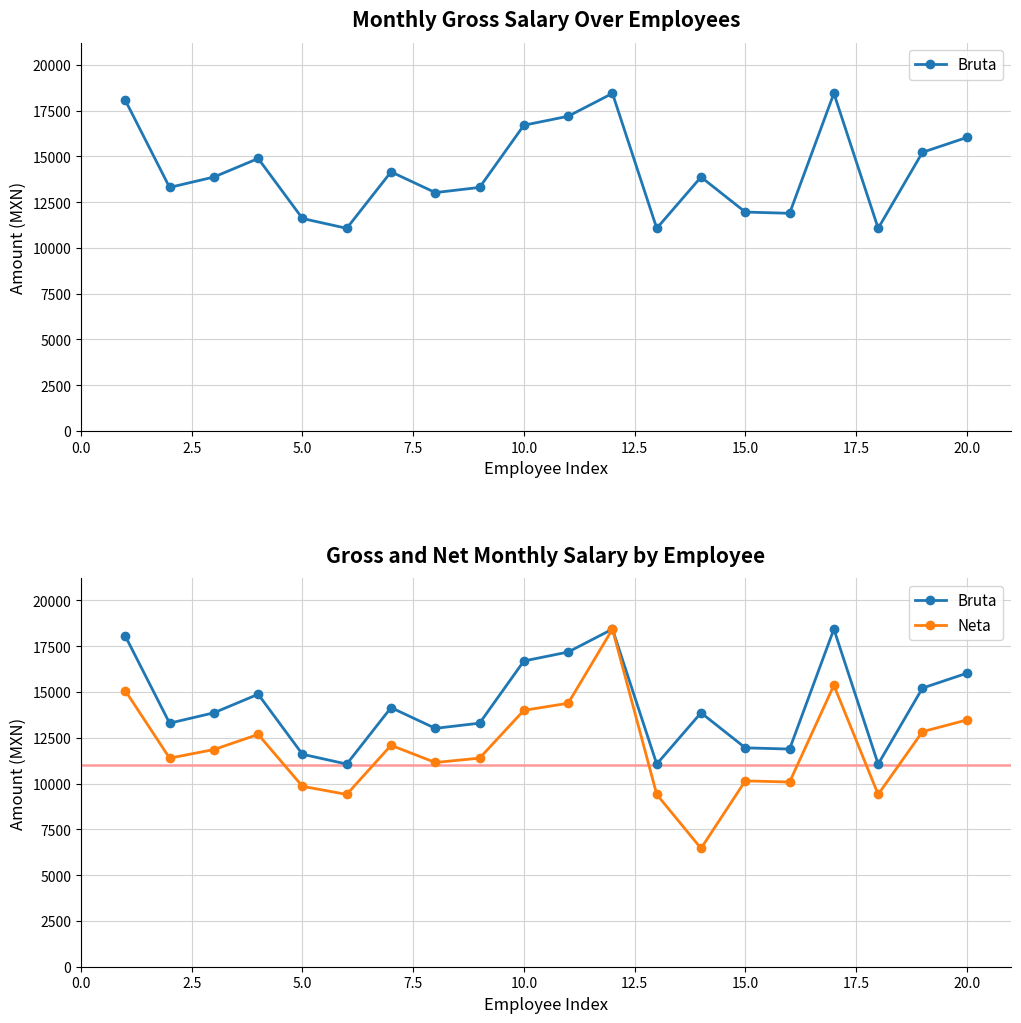

What is the difference between the maximum and minimum values in the Bruta series?

7369.9